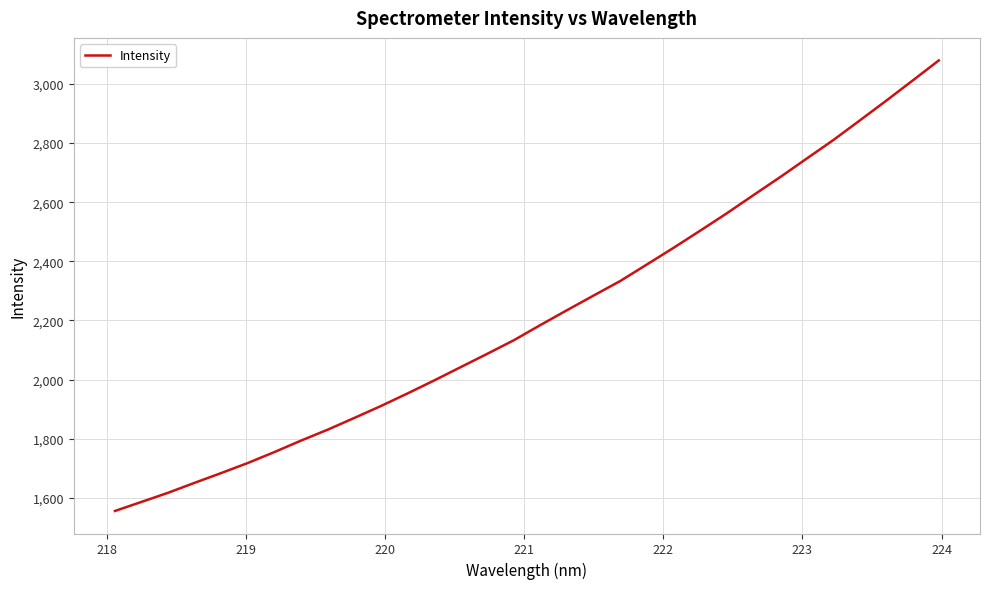

Does the chart have visible grid lines?

Yes